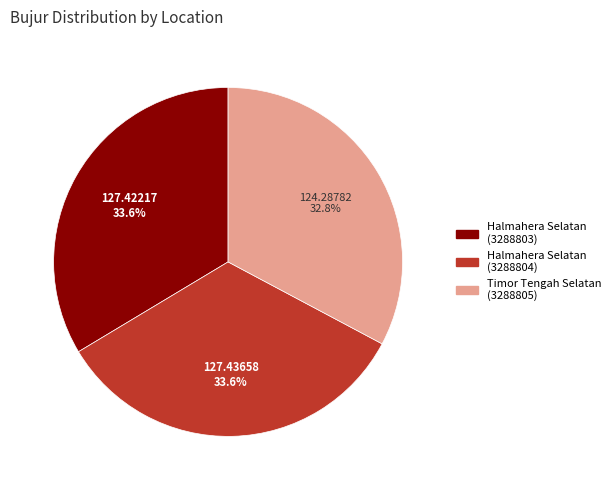

Is it true that Halmahera Selatan (3288803) is 47% of the pie?

False